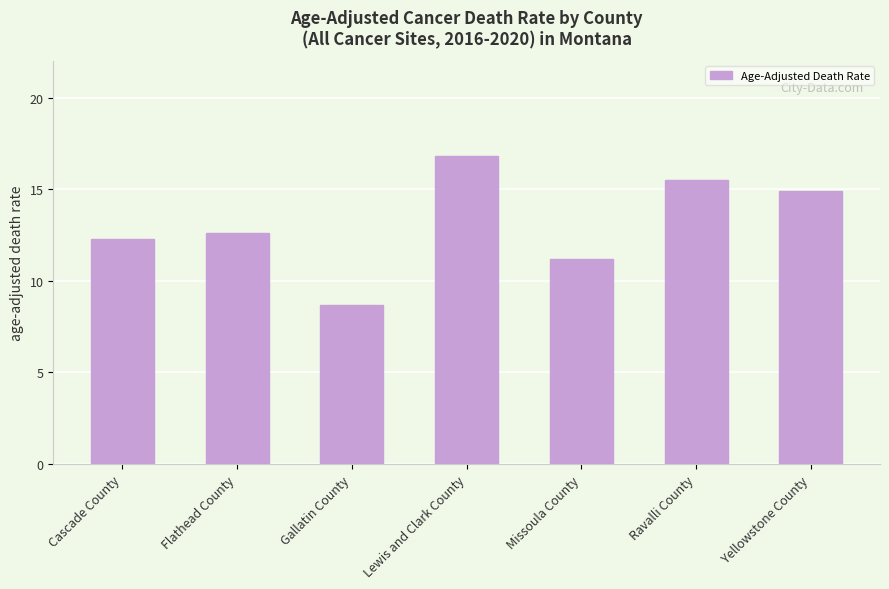

What is the sum of all values?

92.0